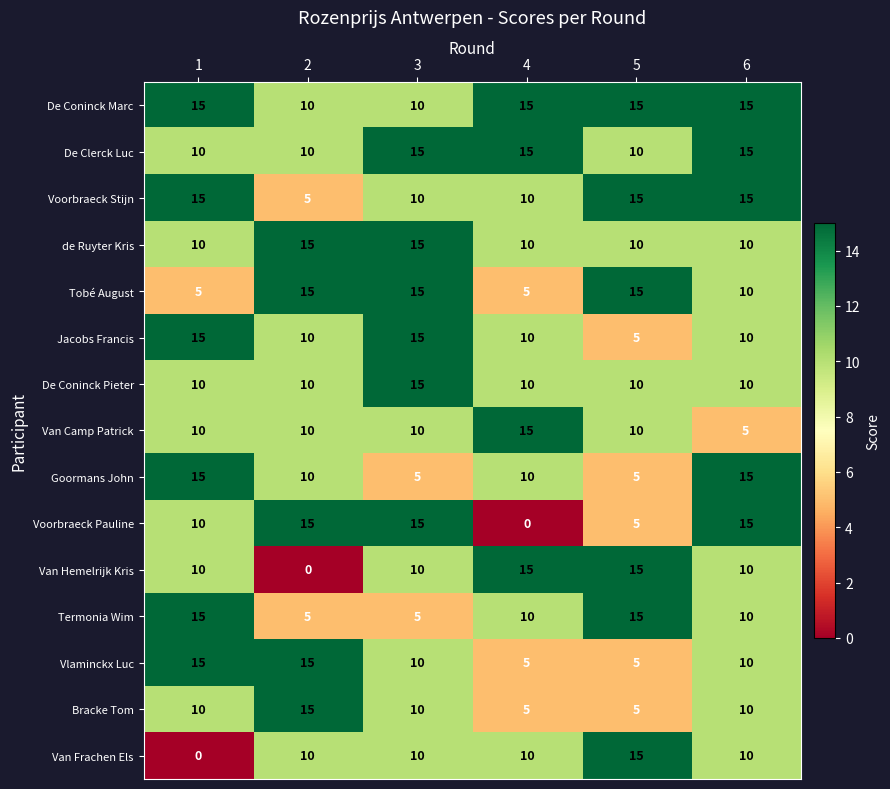

The value of De Coninck Pieter at 1 is 2. True or false?

False